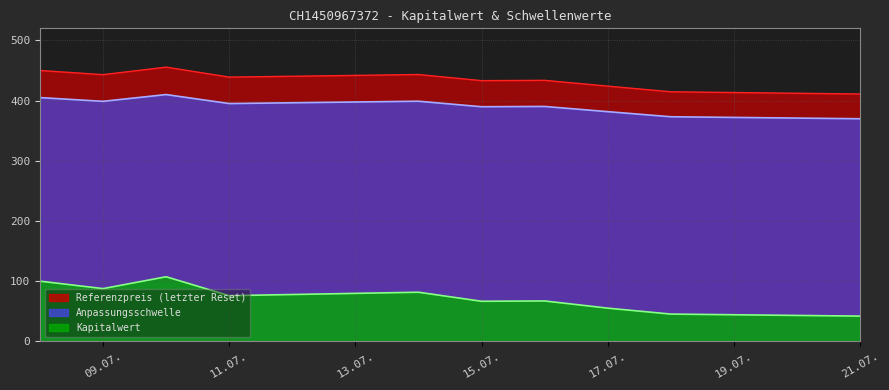

What is the spread (max minus min) of values at 09.07.?

355.4